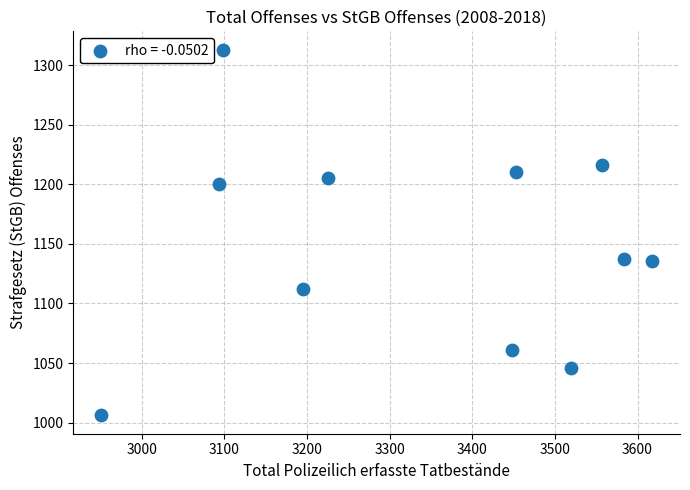

What is the range of Y values (max minus min)?

307